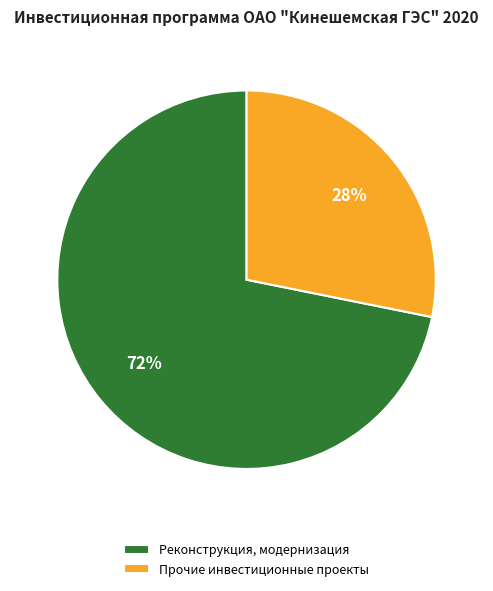

Which slice is the smallest?

Прочие инвестиционные проекты